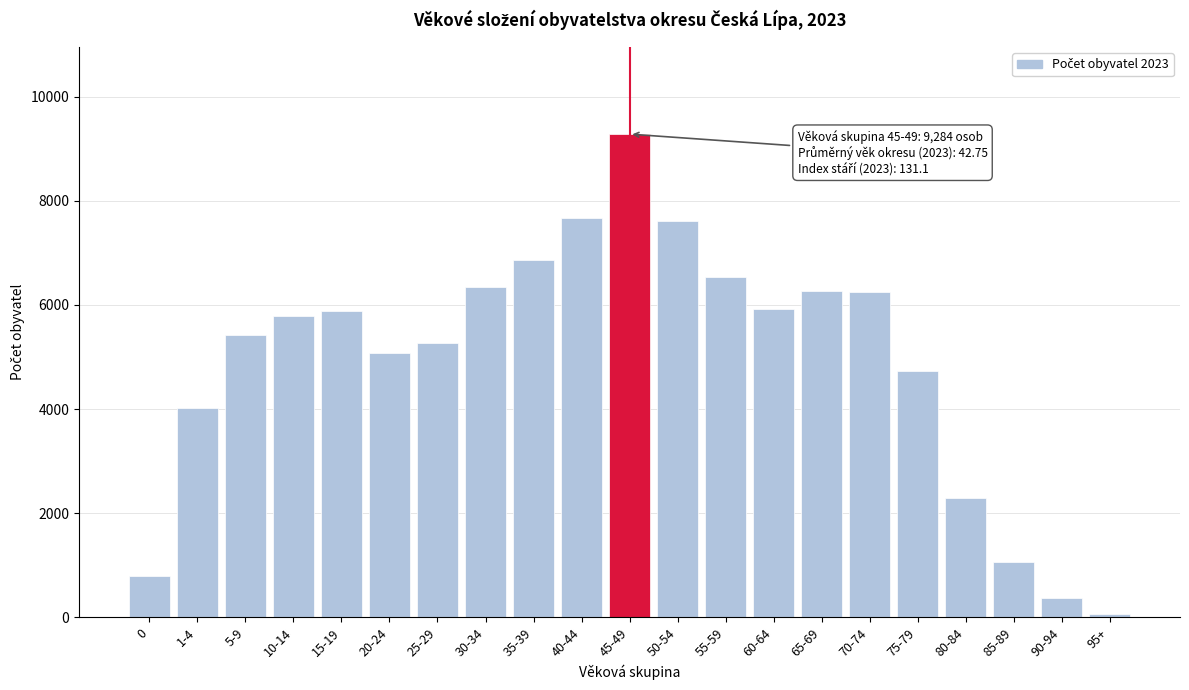

What is the label of the 12th bar from the right?

40-44